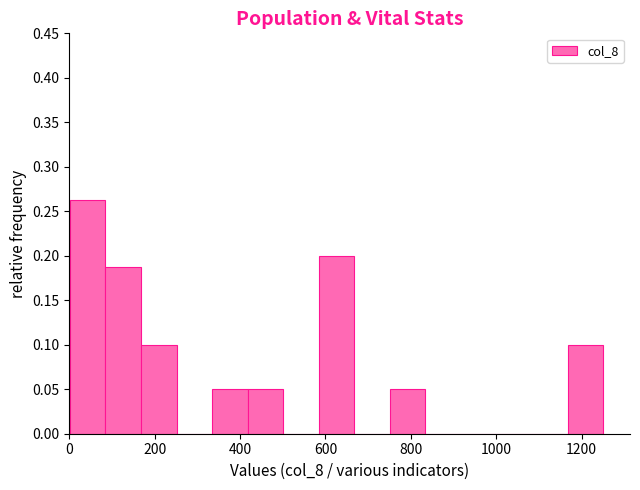

Reading left to right, list every bar in this chart as the range it spans on the x-axis followed by its height. Neither the bar edges nor the heights are printed on the chart, so give them approximately, as read against the axes.

0 to 80: 0.265
80 to 160: 0.190
160 to 260: 0.100
260 to 340: 0
340 to 420: 0.050
420 to 500: 0.050
500 to 580: 0
580 to 660: 0.200
660 to 760: 0
760 to 840: 0.050
840 to 920: 0
920 to 1000: 0
1000 to 1080: 0
1080 to 1160: 0
1160 to 1260: 0.100